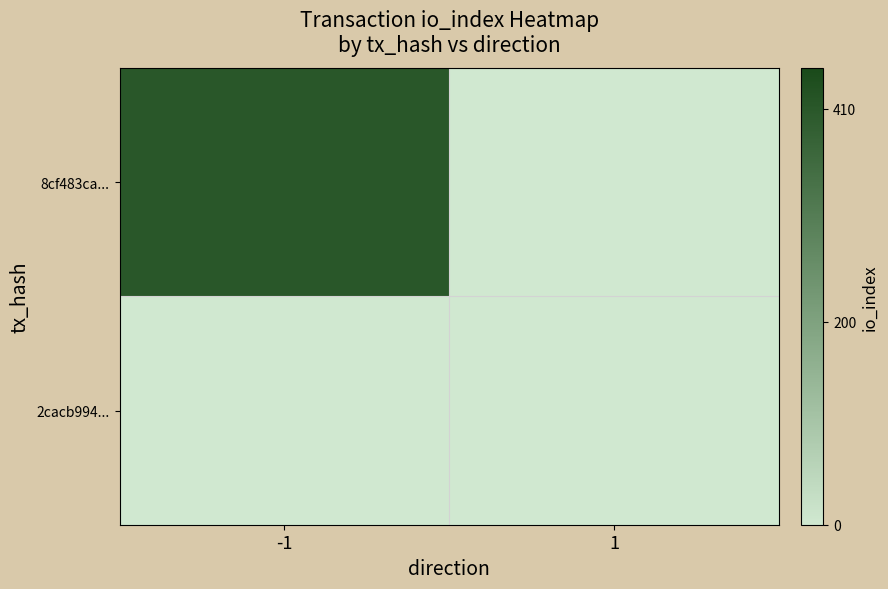

How many categories are shown in the chart?

2